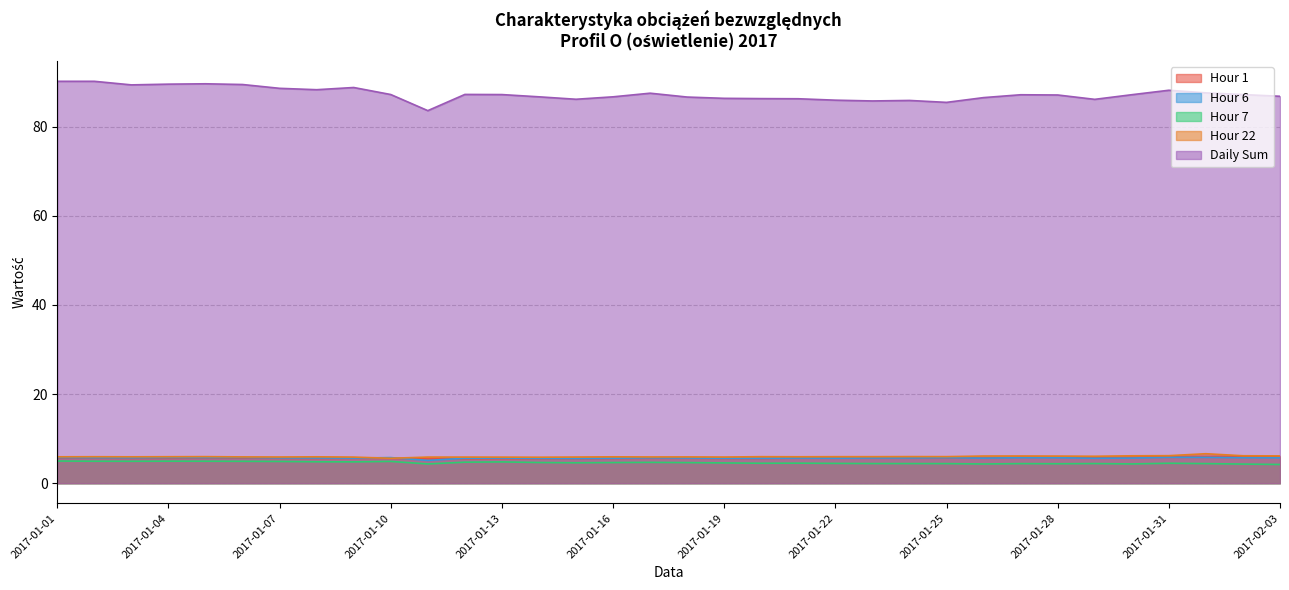

Where is the first local maximum for Hour 6?

2017-01-04